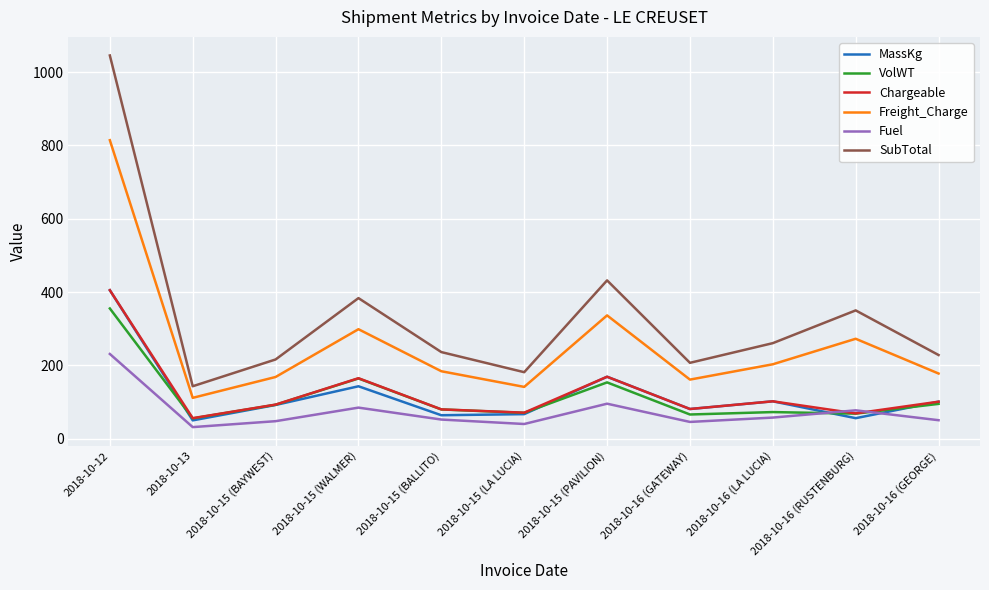

Which series has the largest range (max minus min)?

SubTotal